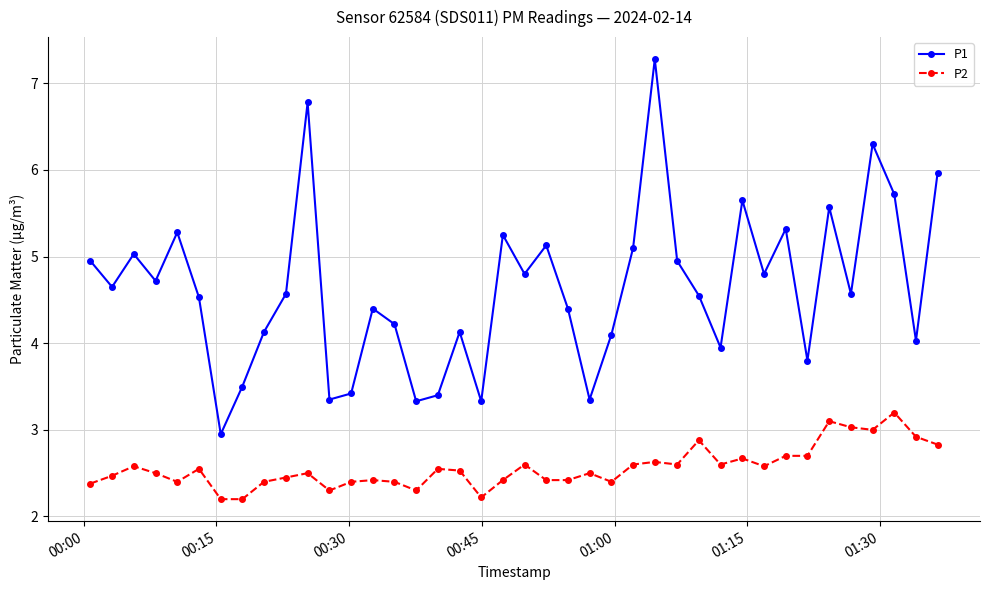

What is the sum of all P1 values?

185.3